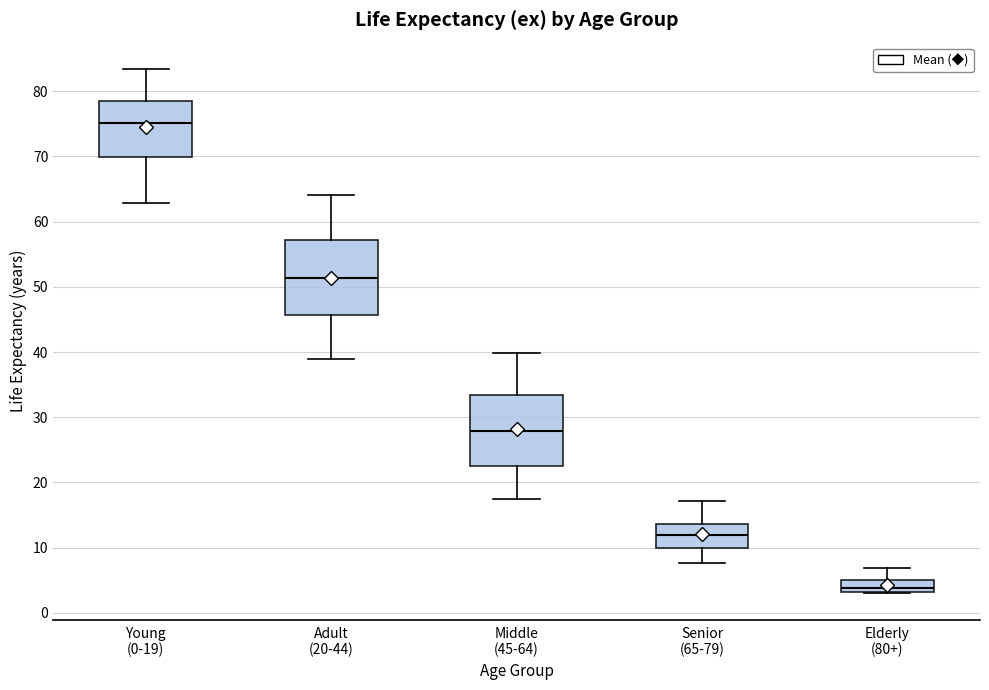

Reading left to right, transcribe this box plot: for each box, give where its median line is, the range the box spans, and where its two whiskers end, as read against the y-axis. The values are not printed on the chart, so give them approximately, as read against the axis.

Young (0-19): median 75, box 70 to 79, whiskers 63 to 83
Adult (20-44): median 51, box 46 to 57, whiskers 39 to 64
Middle (45-64): median 28, box 23 to 33, whiskers 18 to 40
Senior (65-79): median 12, box 10 to 14, whiskers 8 to 17
Elderly (80+): median 4, box 3 to 5, whiskers 3 to 7